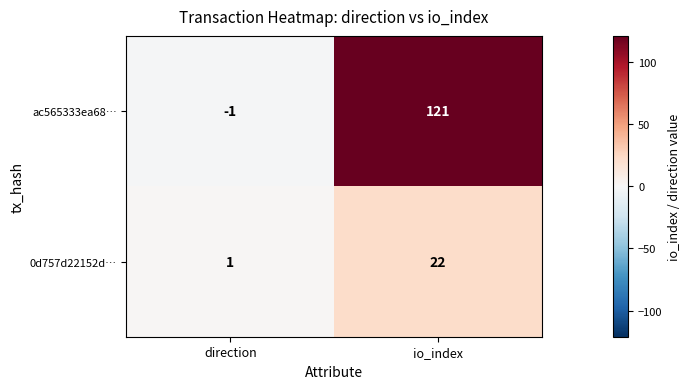

Which category has the highest value across all series?

io_index